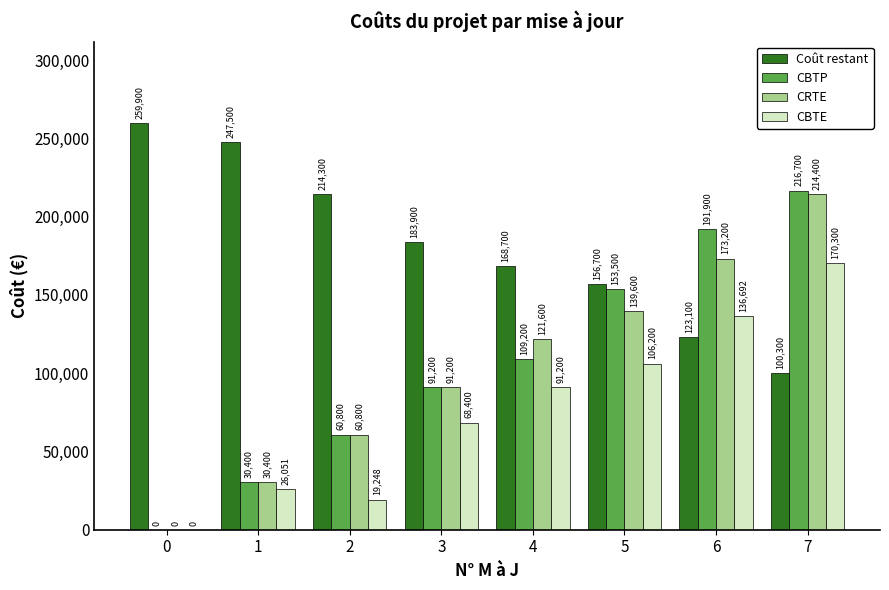

What is the sum of the CBTE values at 4 and 7?

261500